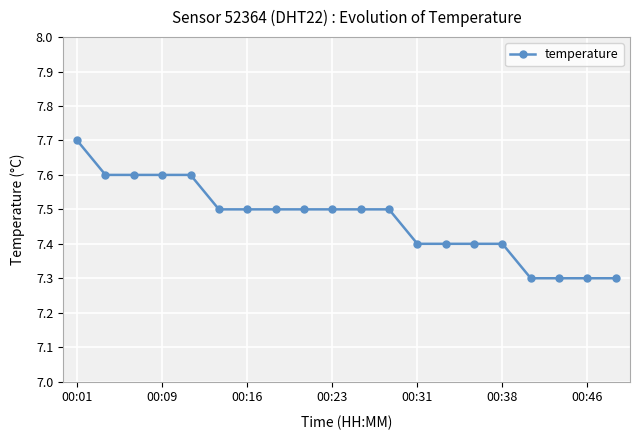

What is the maximum value shown in the chart?

7.7